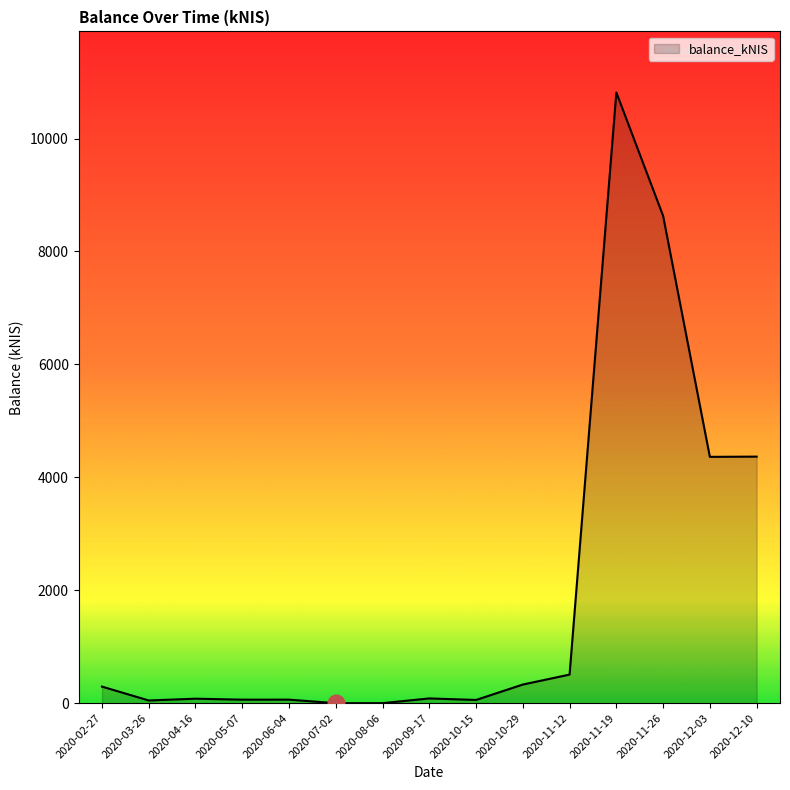

At which category does the chart reach its peak across all series?

2020-11-19